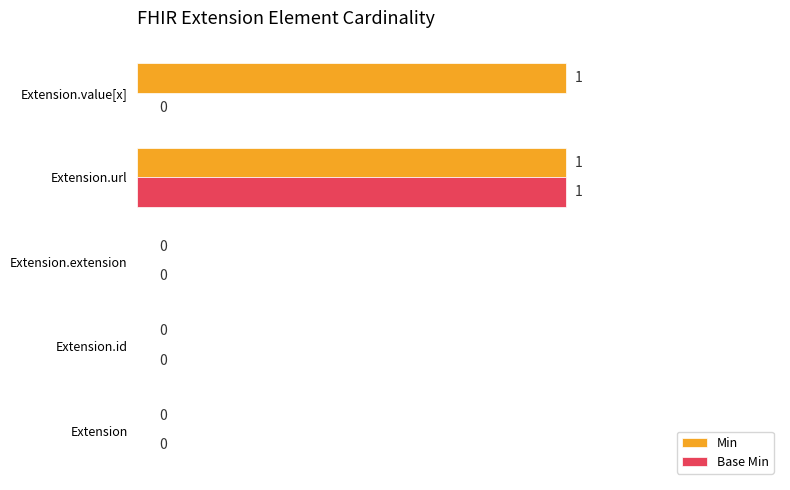

Between Extension and Extension.value[x], which series saw the biggest shift?

Min